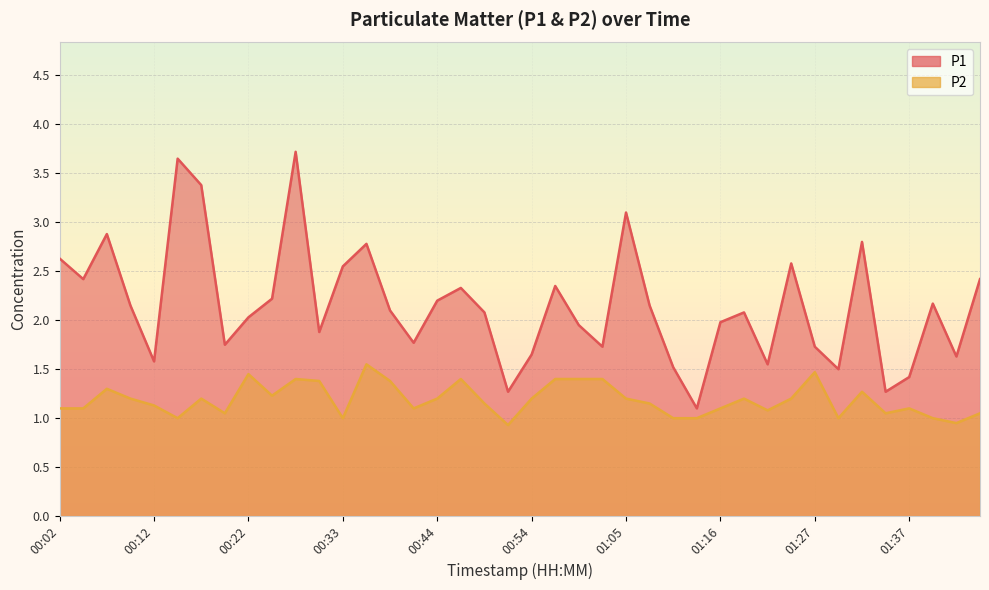

What is the sum of the P2 values at 00:07 and 00:31?

2.7